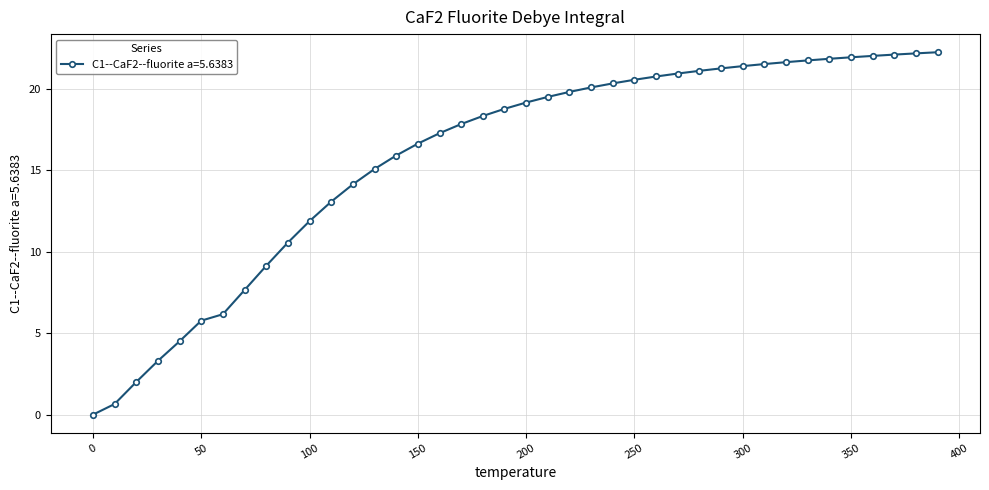

What is the value of the 6th point from the left?

5.8